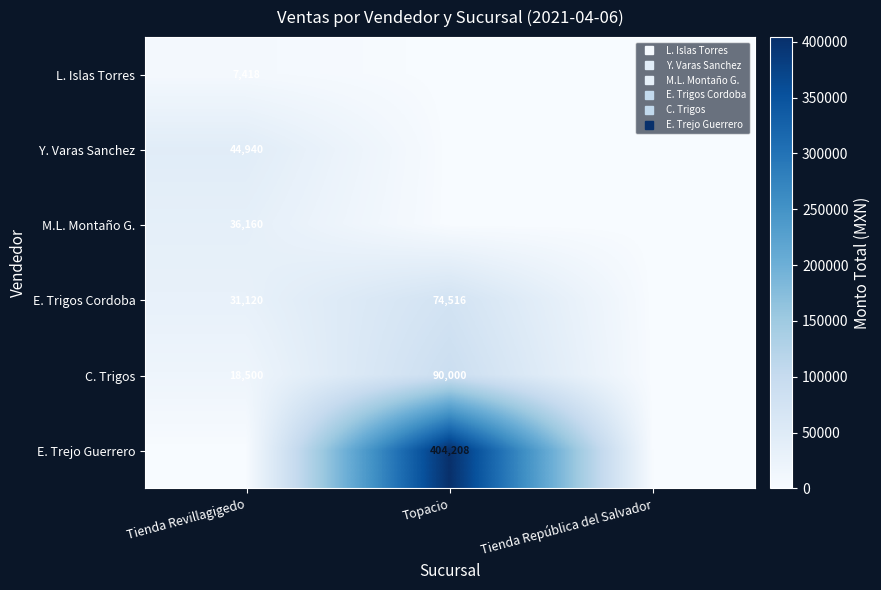

Which series changed the most between Tienda Revillagigedo and Topacio?

E. Trejo Guerrero